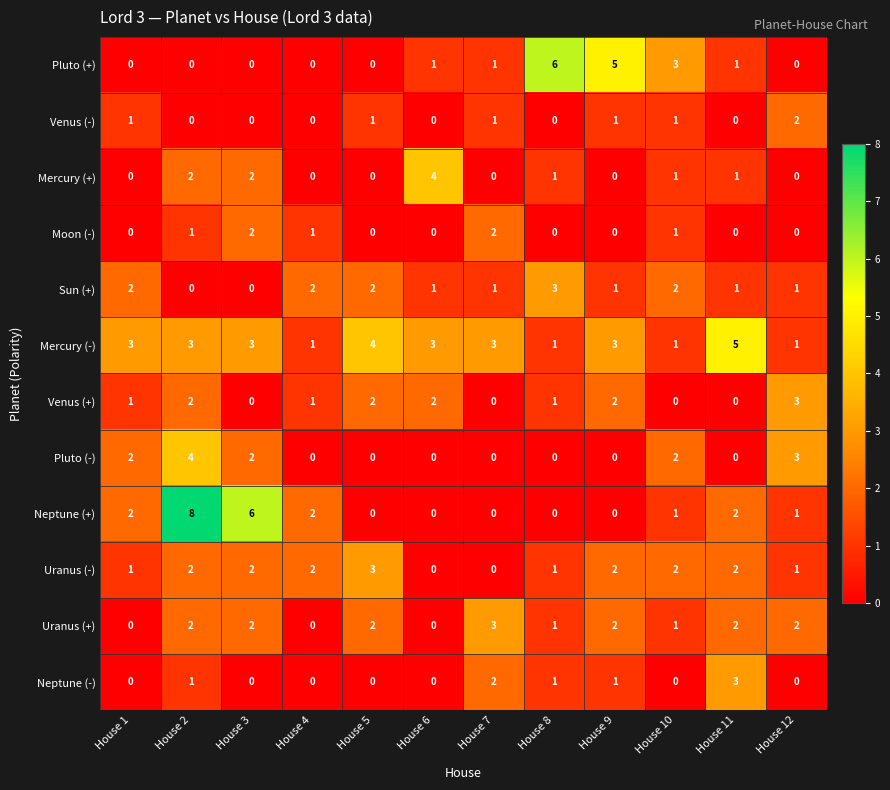

The Moon (-) series shows 0 at House 11. True or false?

True